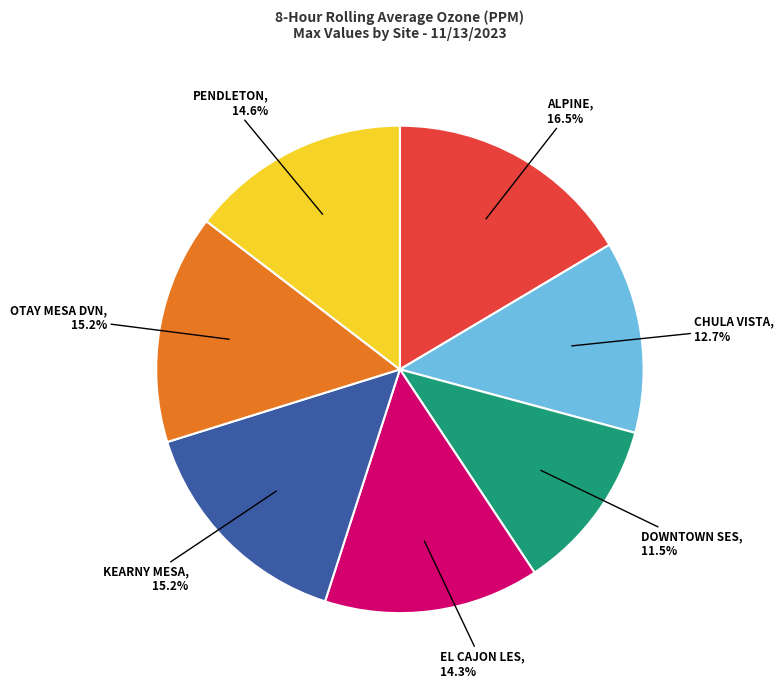

Does any single category account for the majority?

No